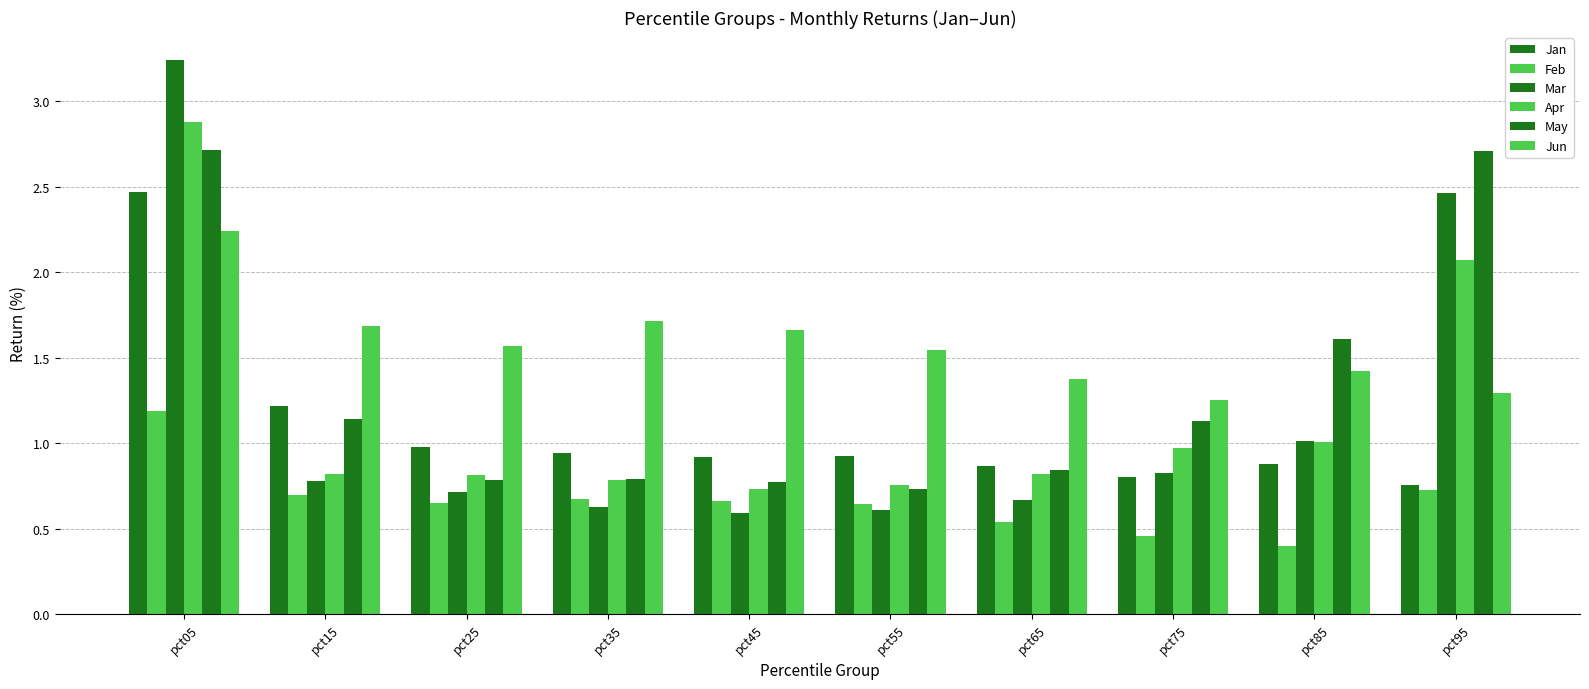

Rank the series at pct95 from lowest to highest value.

Feb, Jan, Jun, Apr, Mar, May